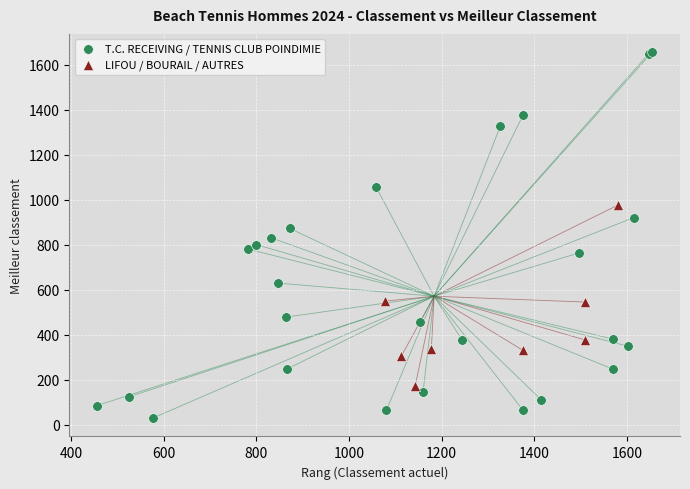

What are all the series names shown in the legend?

T.C. RECEIVING / TENNIS CLUB POINDIMIE, LIFOU / BOURAIL / AUTRES